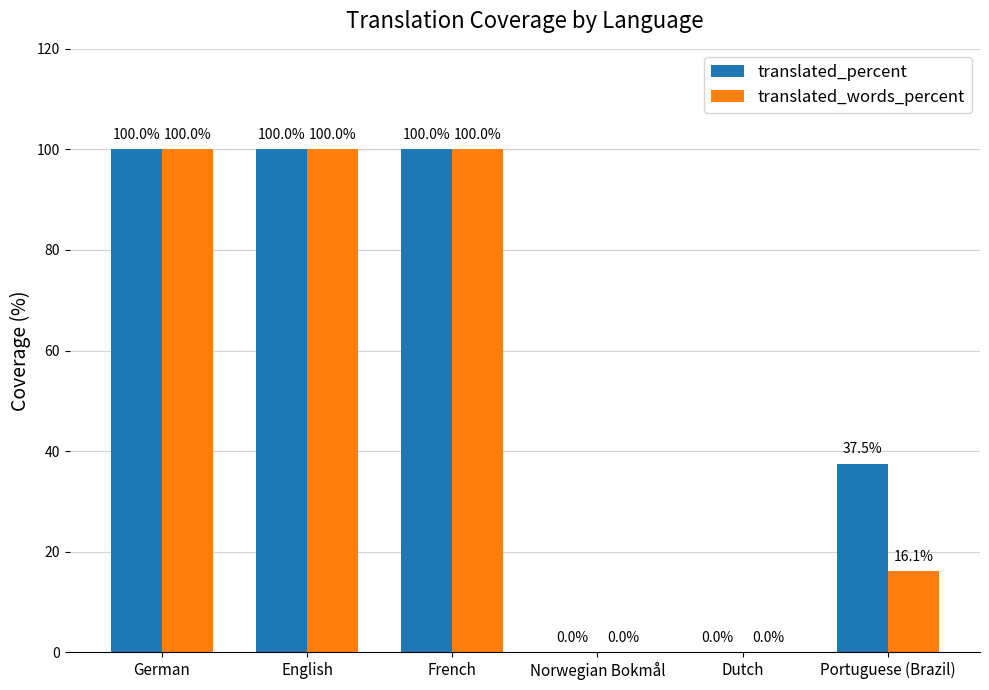

Reading left to right, extract all data points from this chart.

translated_percent: German=100.0	English=100.0	French=100.0	Norwegian Bokmål=0.0	Dutch=0.0	Portuguese (Brazil)=37.5
translated_words_percent: German=100.0	English=100.0	French=100.0	Norwegian Bokmål=0.0	Dutch=0.0	Portuguese (Brazil)=16.1